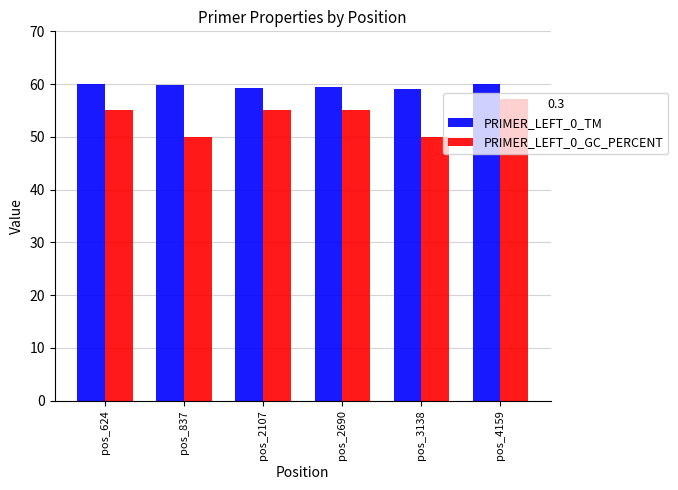

The PRIMER_LEFT_0_TM series shows 86.6 at pos_837. True or false?

False